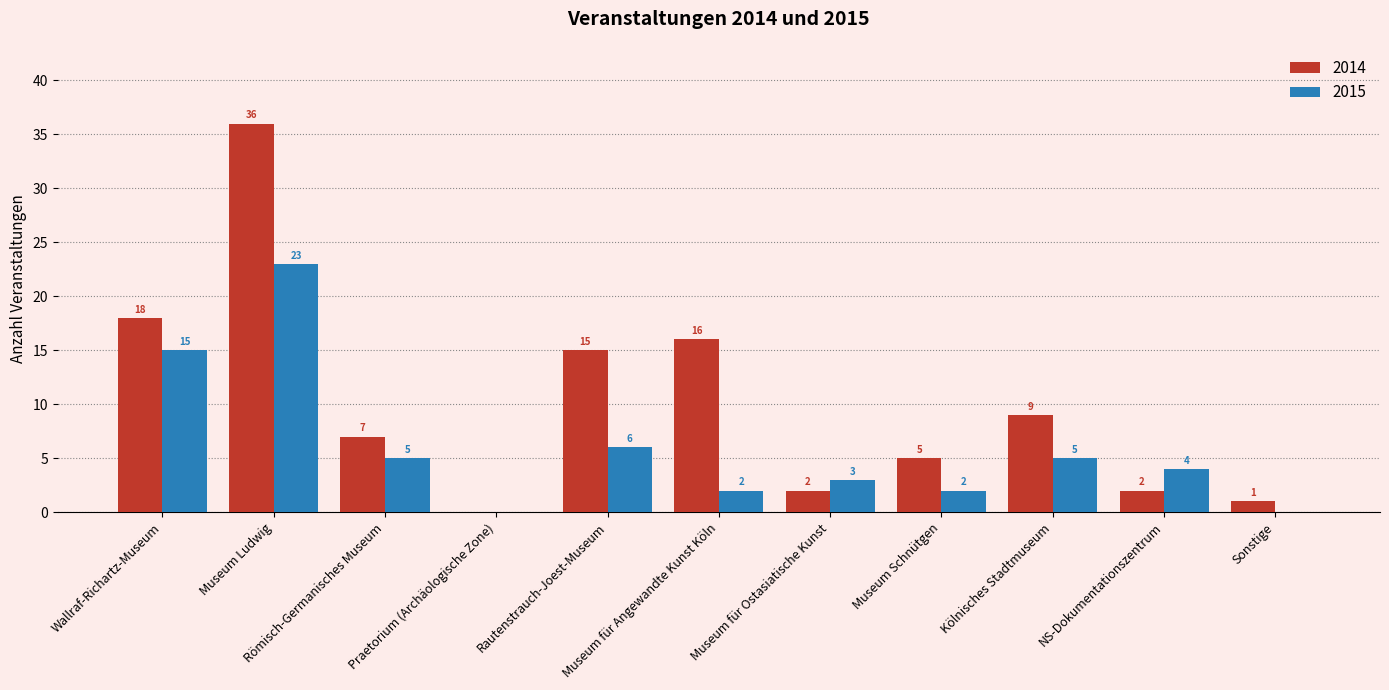

Which series has the largest total across all categories?

2014